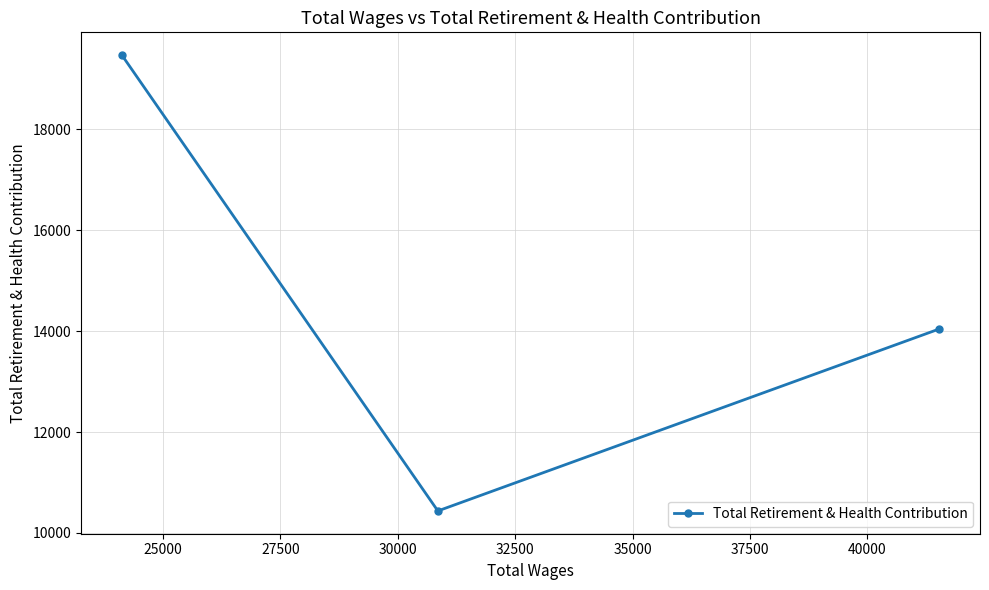

What is the smallest value displayed?

10435